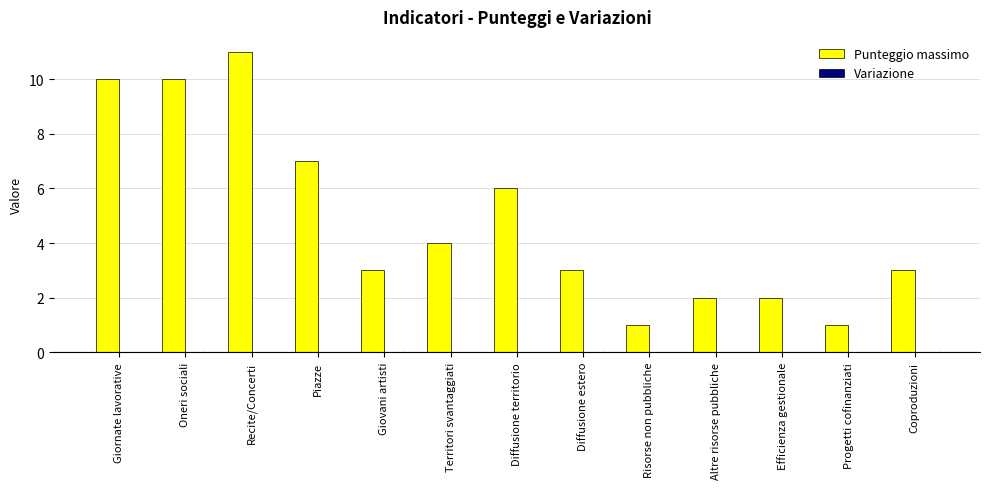

Is it true that the value at Territori svantaggiati is 4?

True